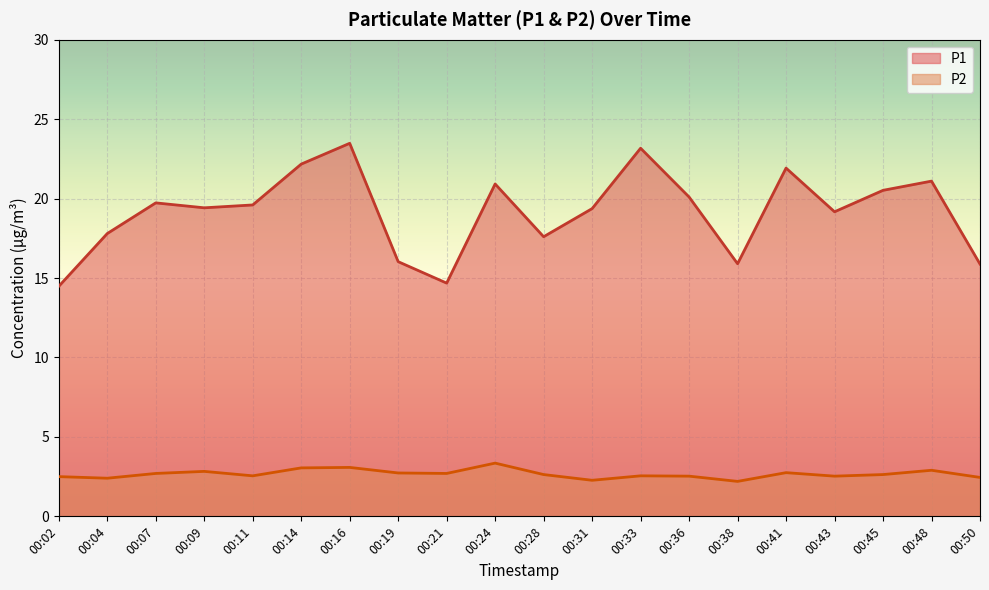

At how many categories does at least one series exceed 21?

5